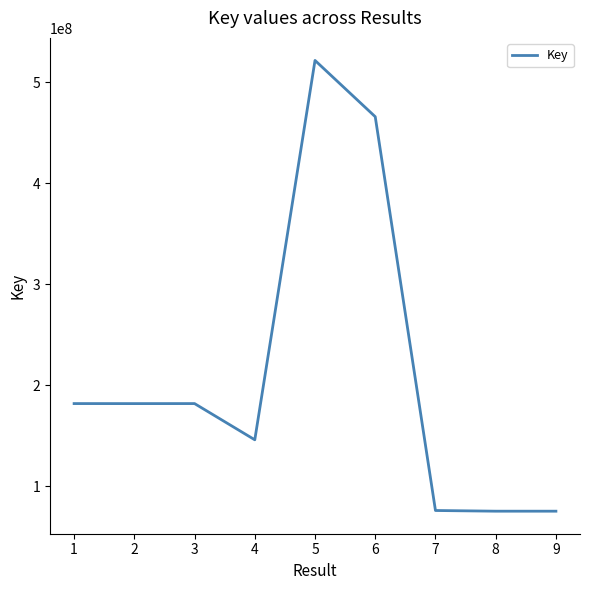

What is the approximate value at 9?

75302045